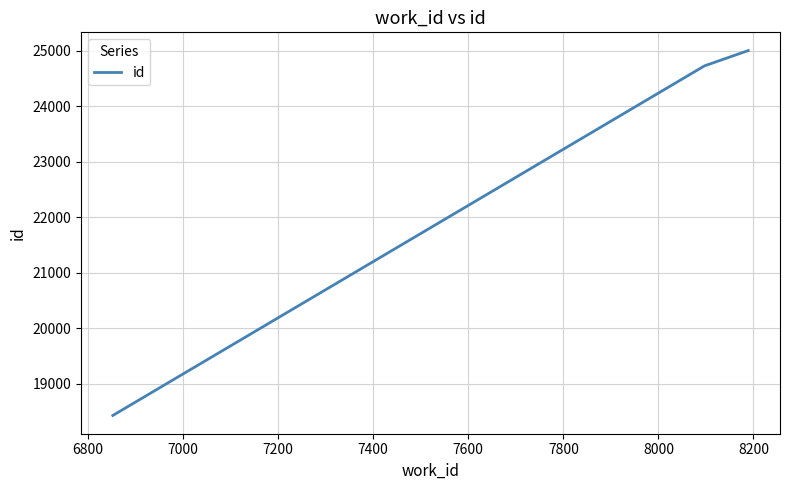

What is the difference between the maximum and minimum values?

6571